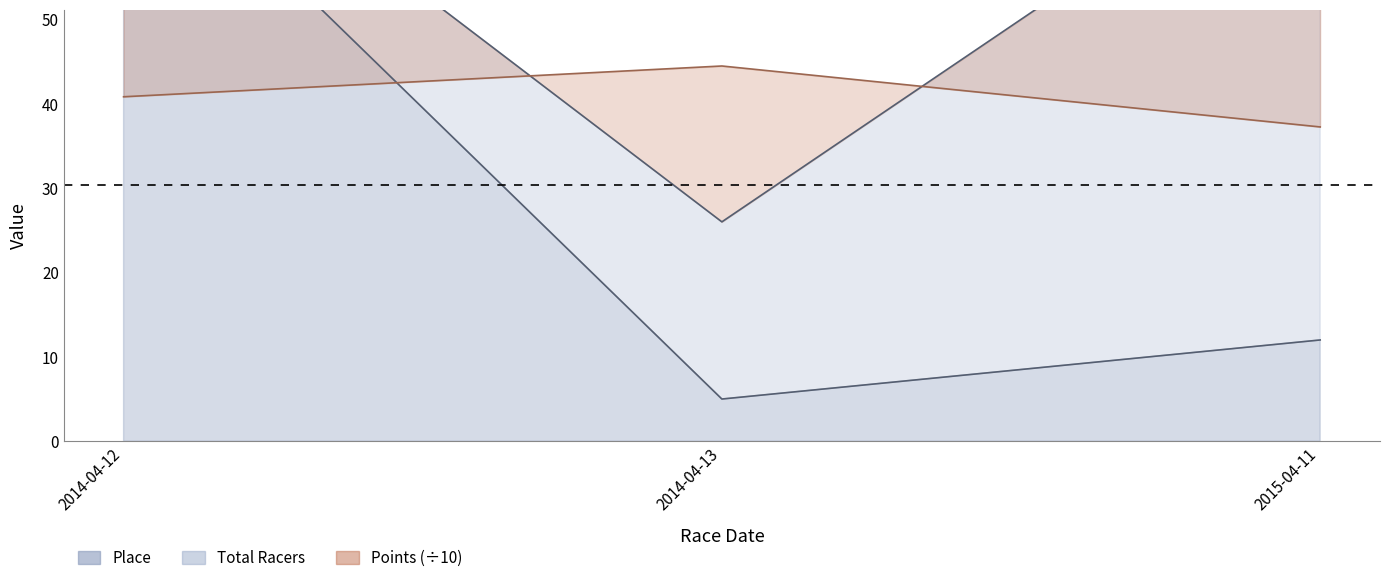

How many lines are shown in the chart?

3